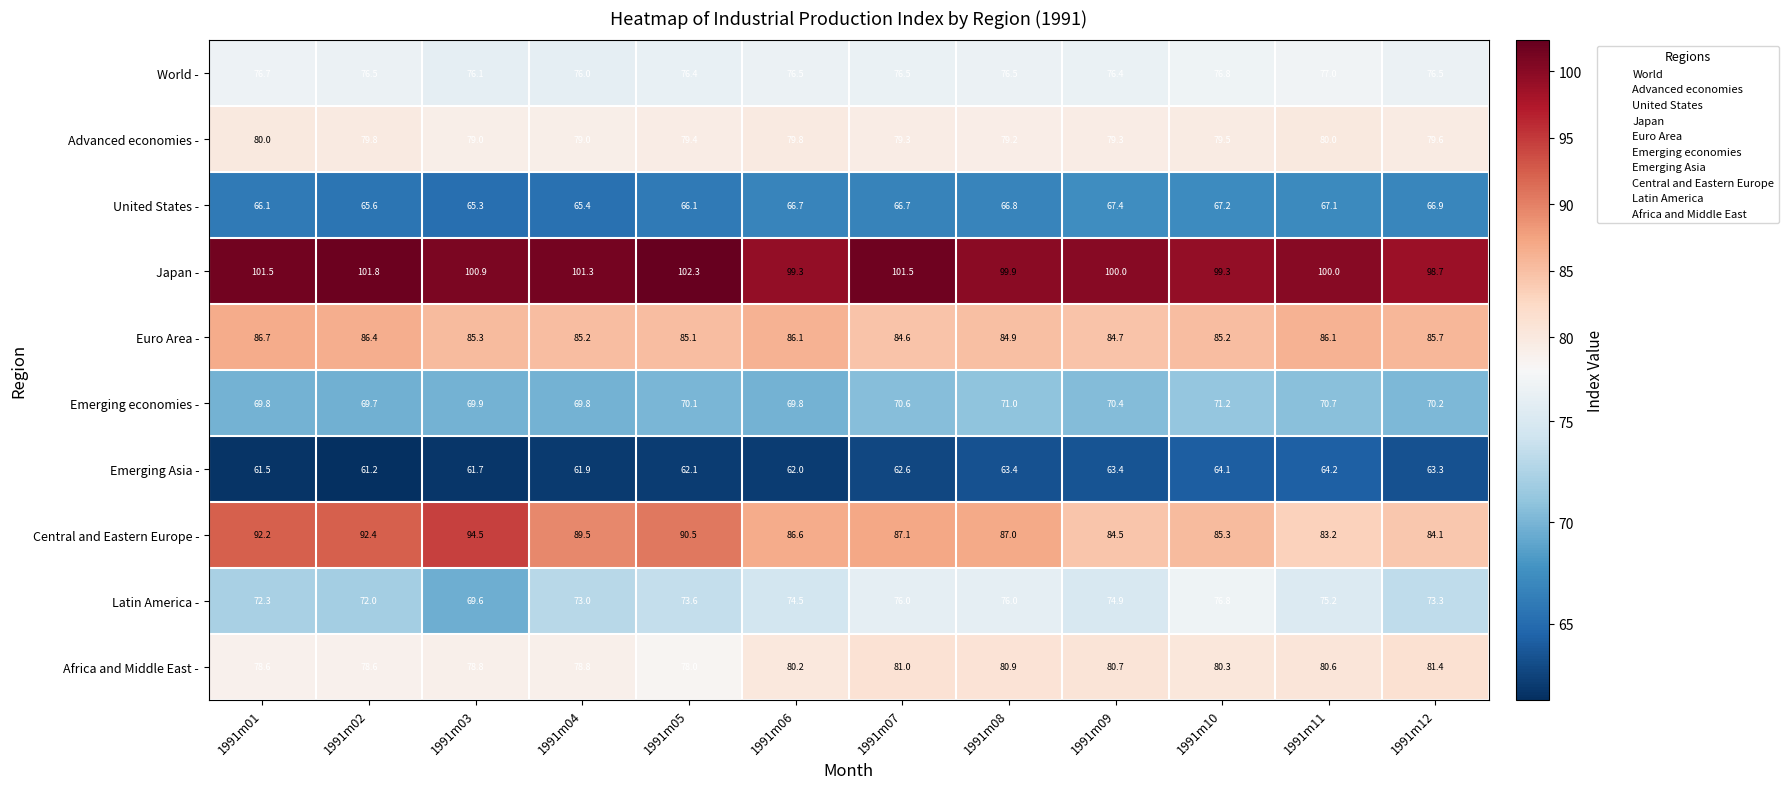

What is the total value across all series at 1991m03?

781.1